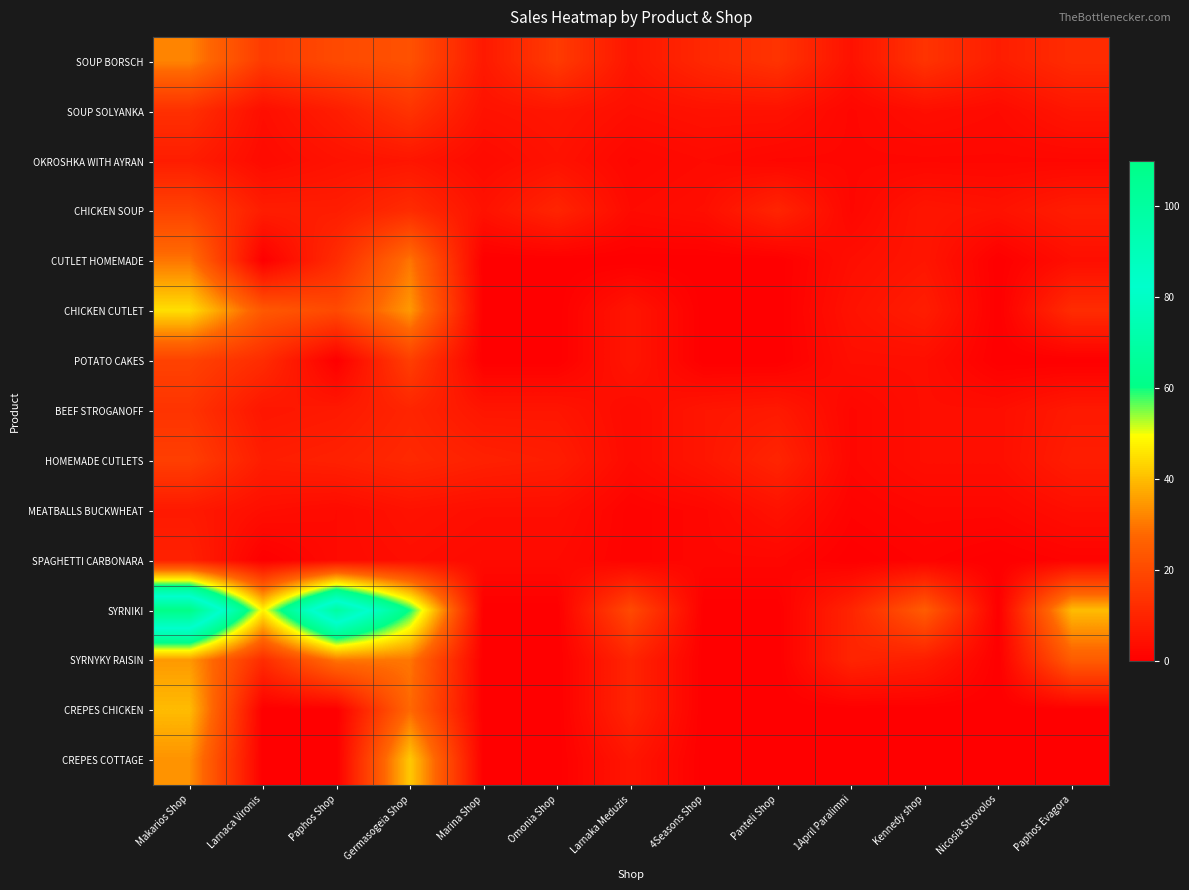

Which series has the largest total across all categories?

SYRNIKI